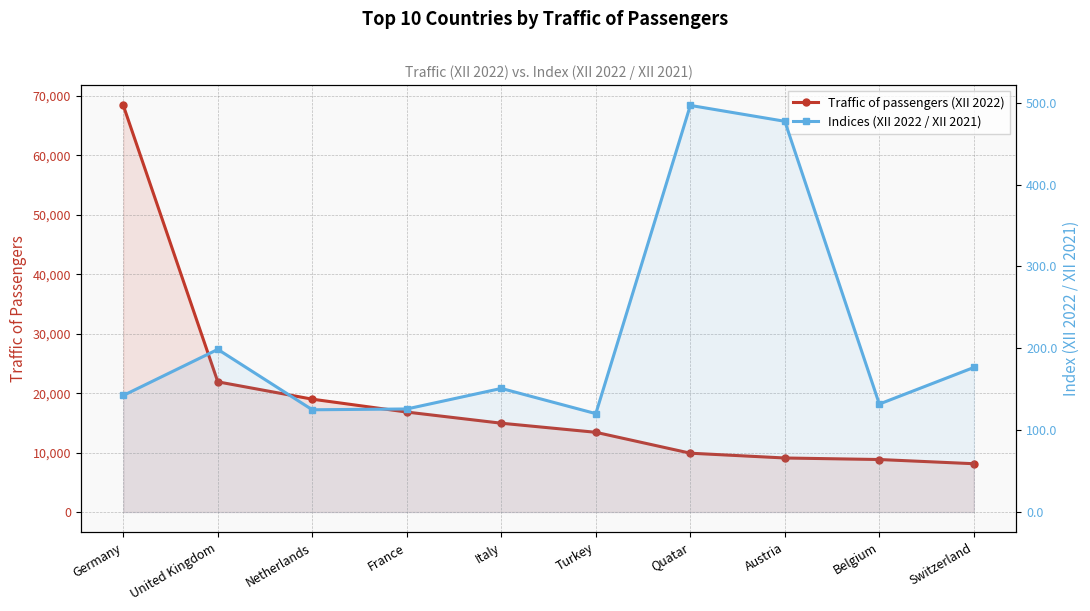

What is the total value across all series at Austria?

9567.4